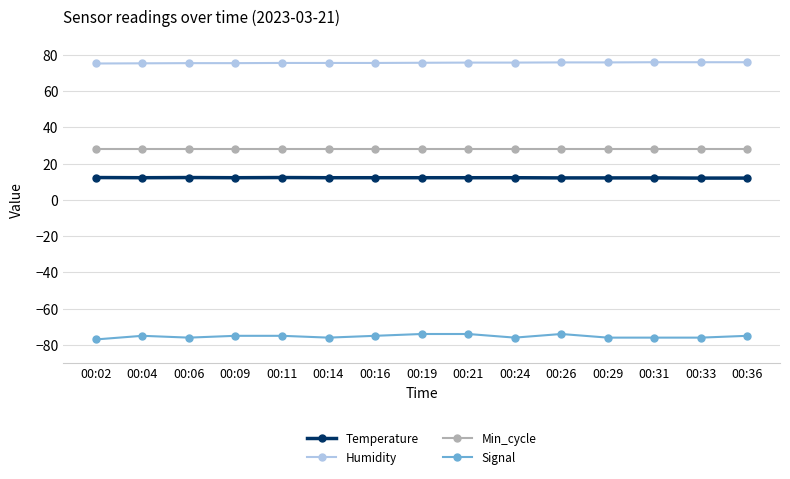

True or false: Temperature has more than 0 interior local peaks.

True